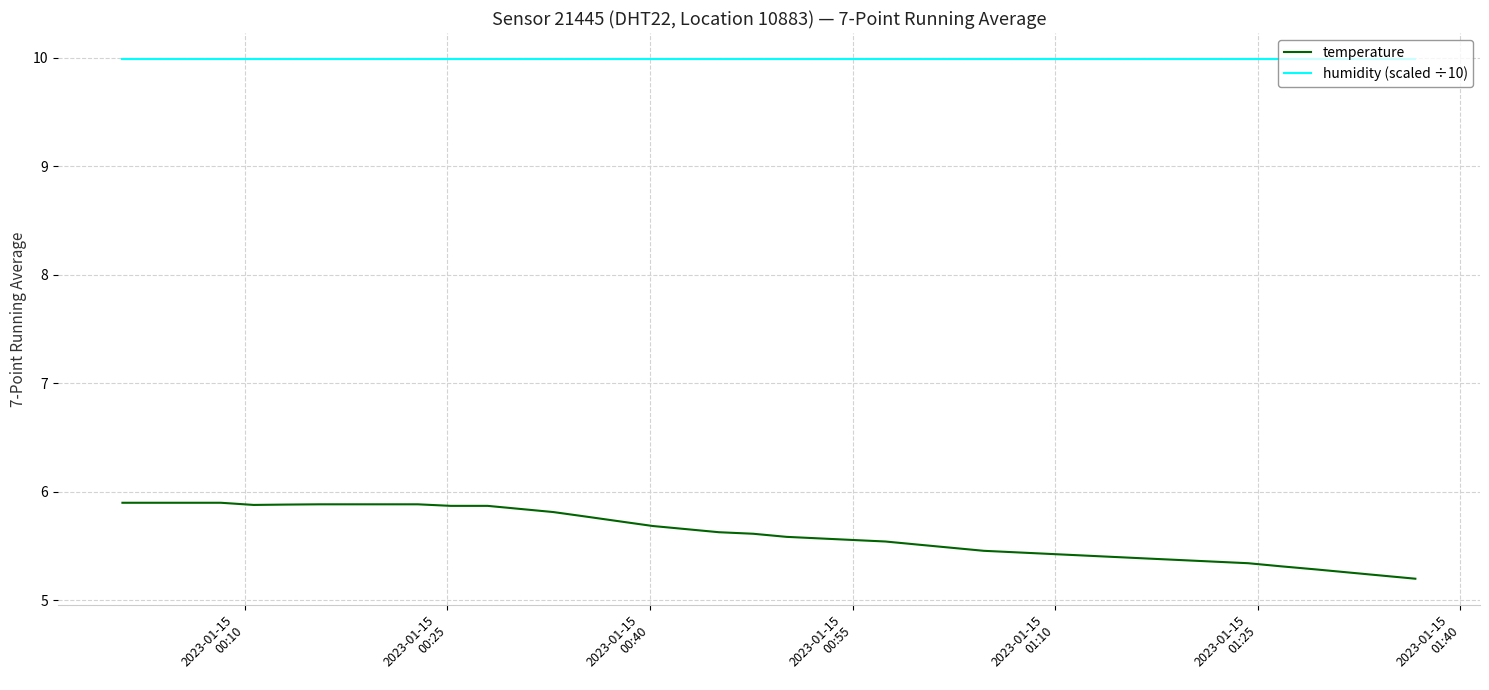

How many lines are shown in the chart?

2